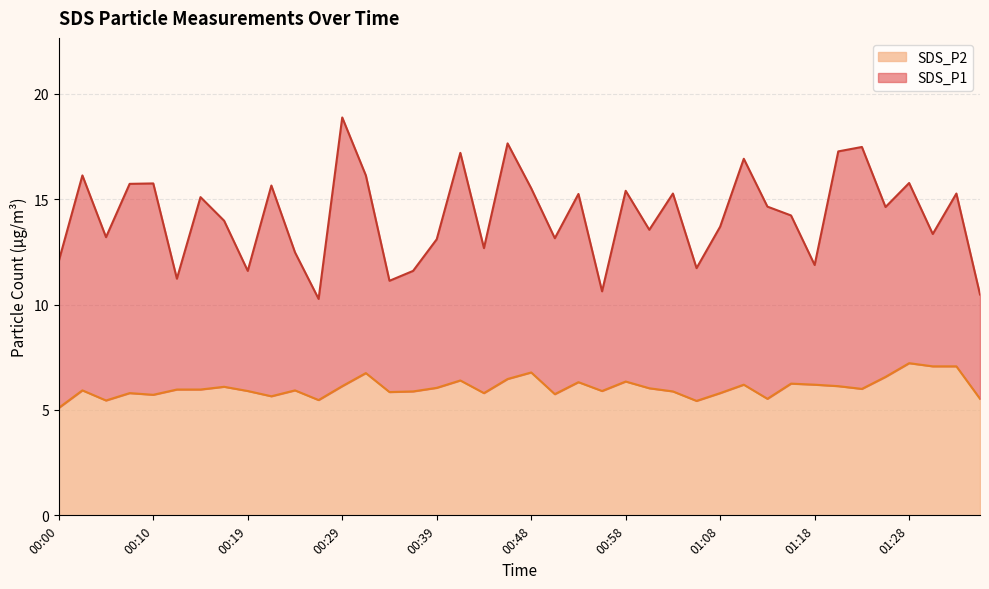

What is the smallest value displayed?

5.1